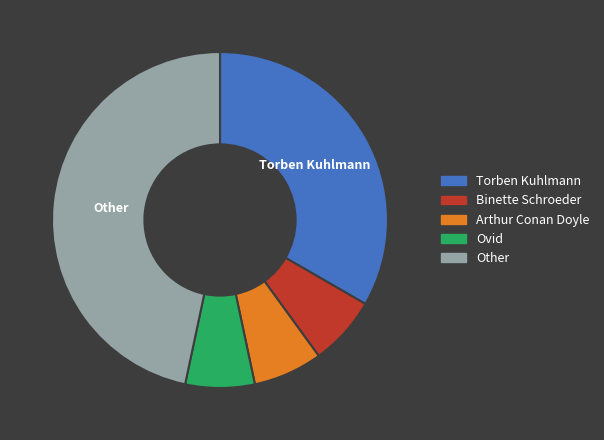

Does Ovid account for over 50% of the chart?

No